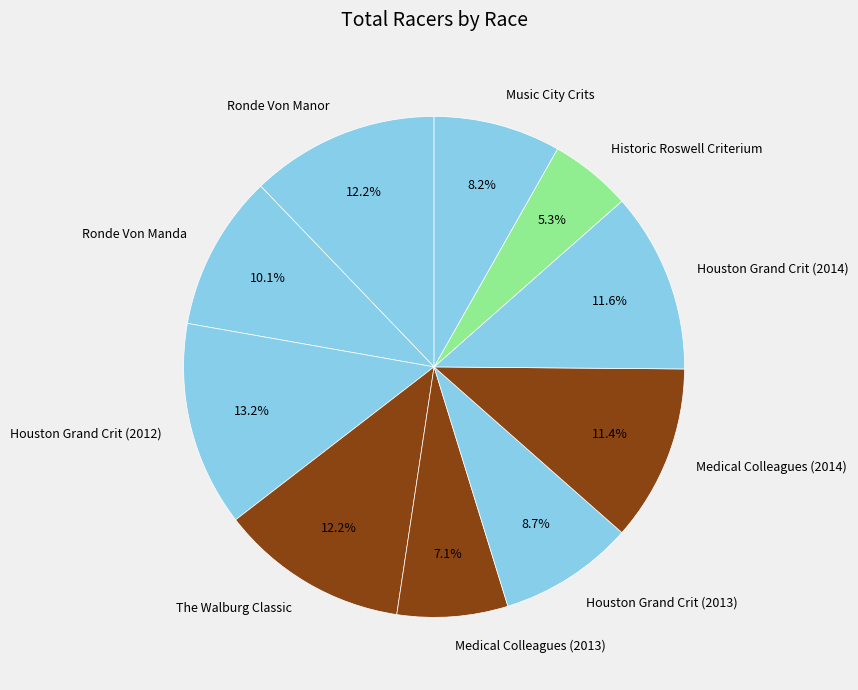

Is there a majority slice in this chart?

No